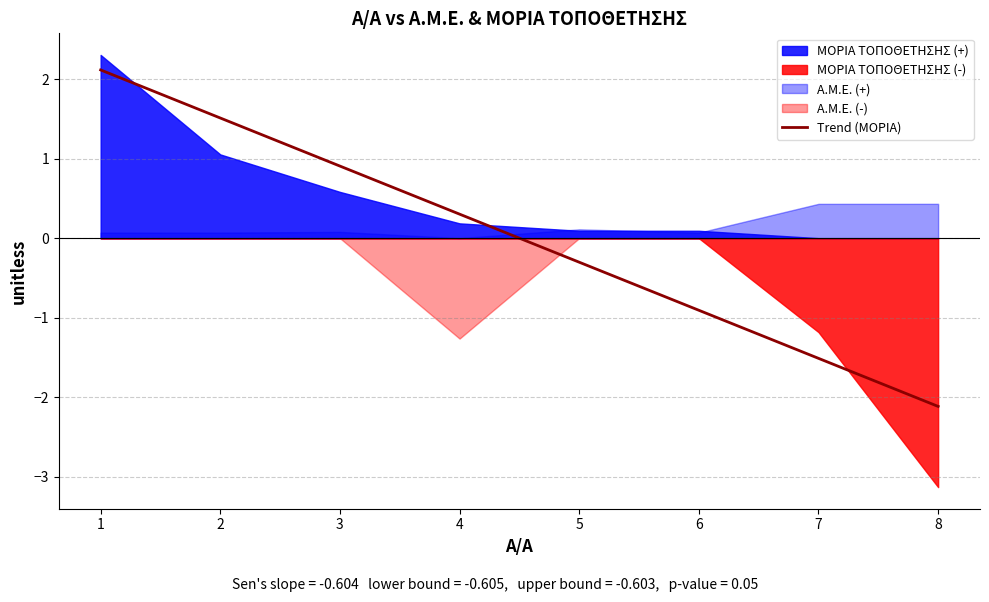

List the labels in order of value, largest first.

1, 2, 3, 4, 5, 6, 7, 8